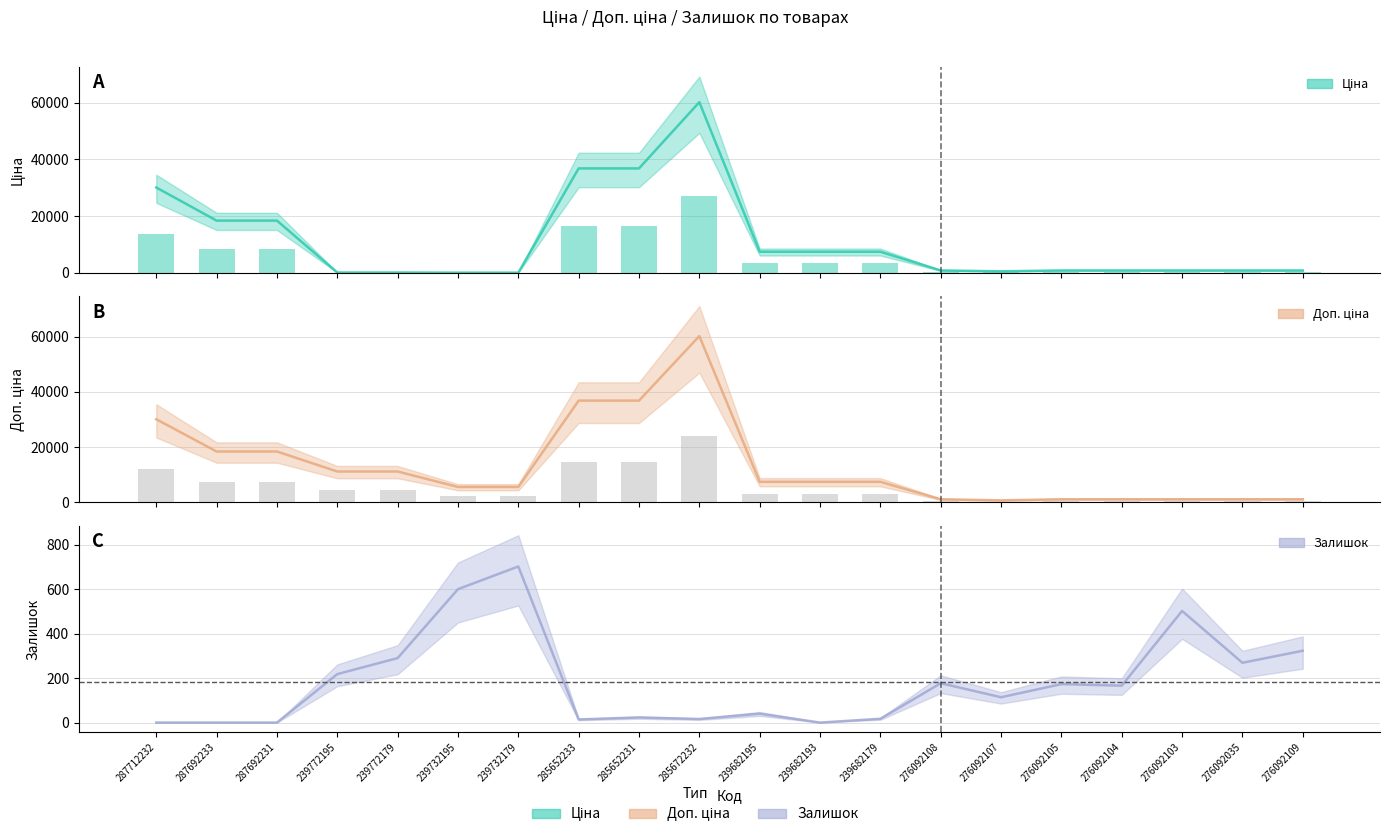

Between 276092108 and 276092105, which is larger?

276092108